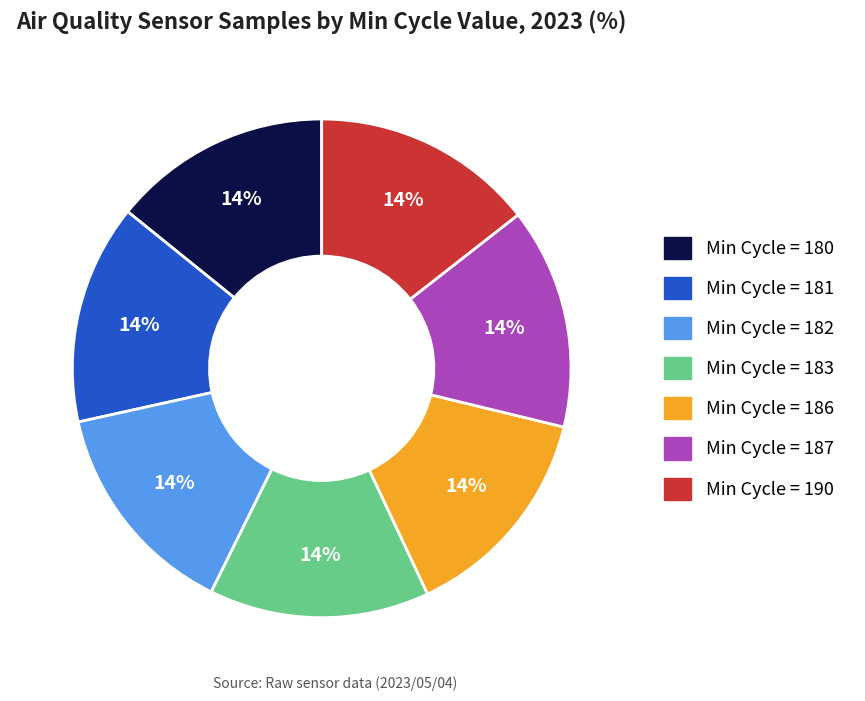

To the nearest percent, what is the average slice percentage?

14%